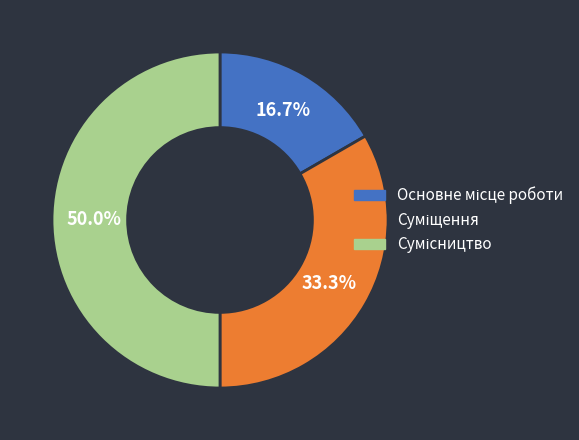

How many slices are in this pie chart?

3